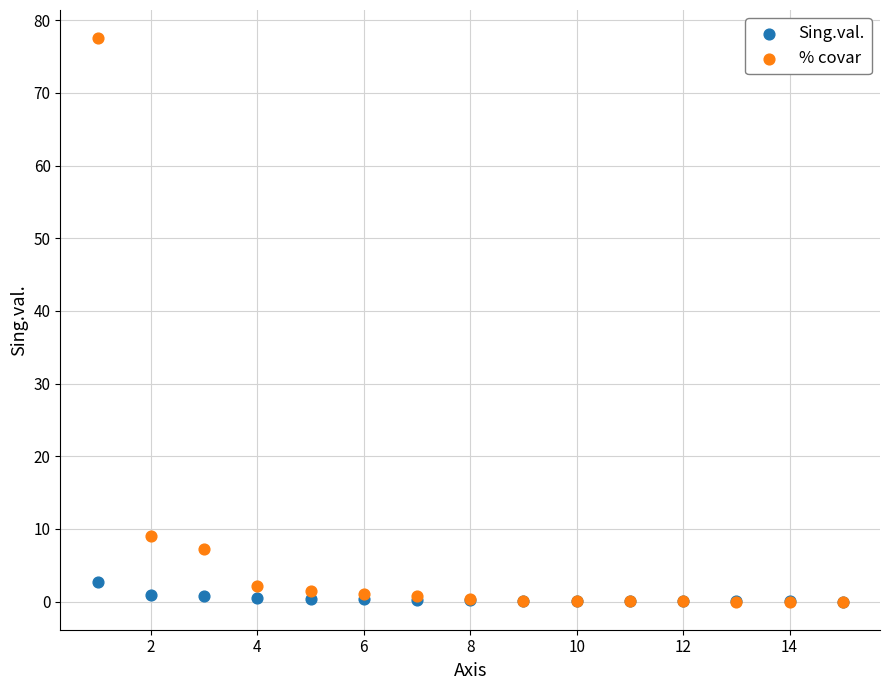

Which series contains the highest Y value?

% covar